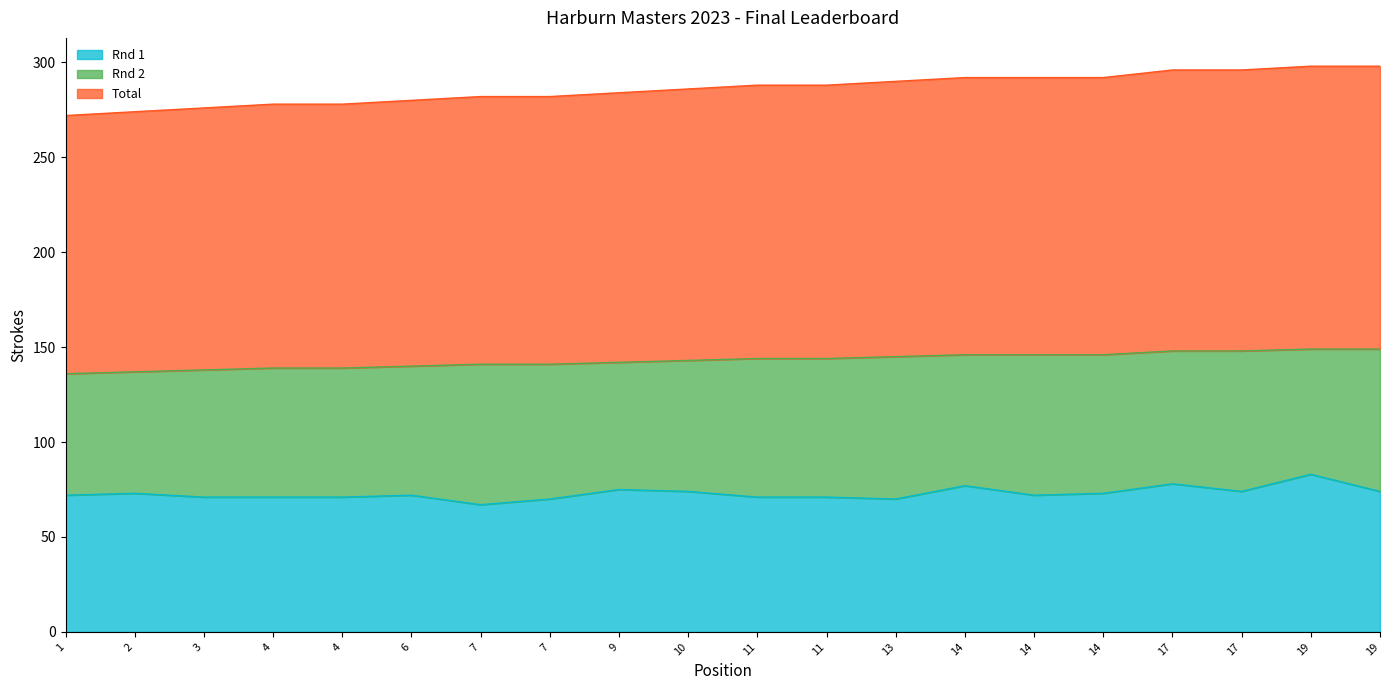

List the labels in order of Total value, largest first.

19, 19, 17, 17, 14, 14, 14, 13, 11, 11, 10, 9, 7, 7, 6, 4, 4, 3, 2, 1